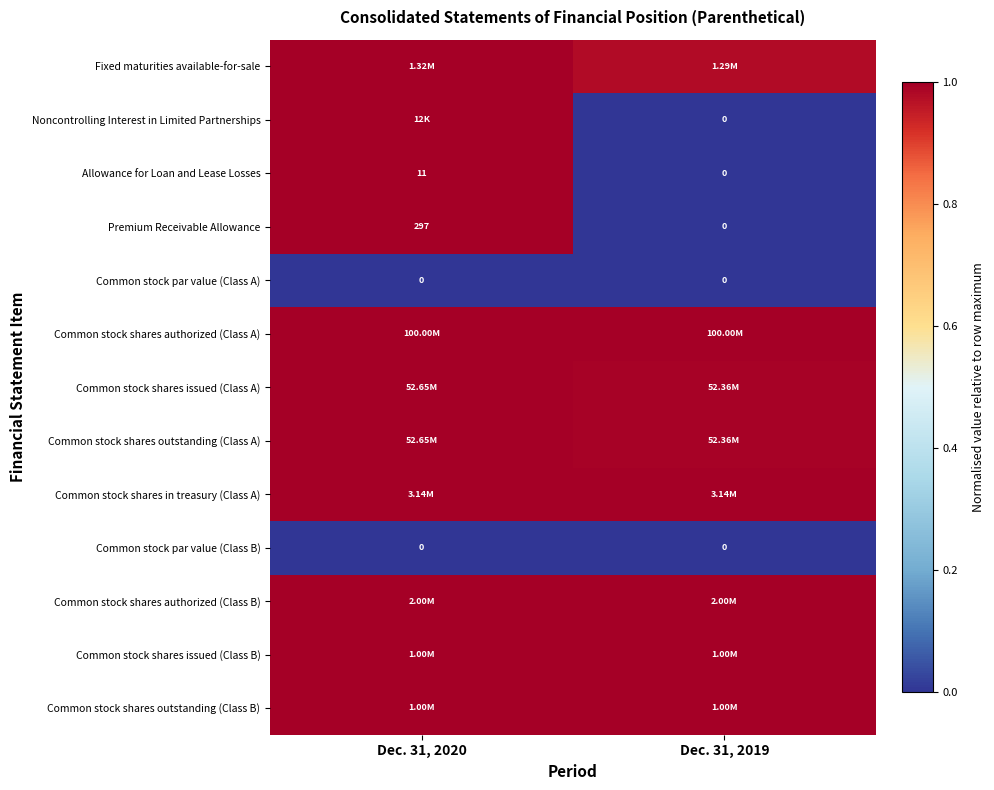

Which category has the lowest value across all series?

Dec. 31, 2019